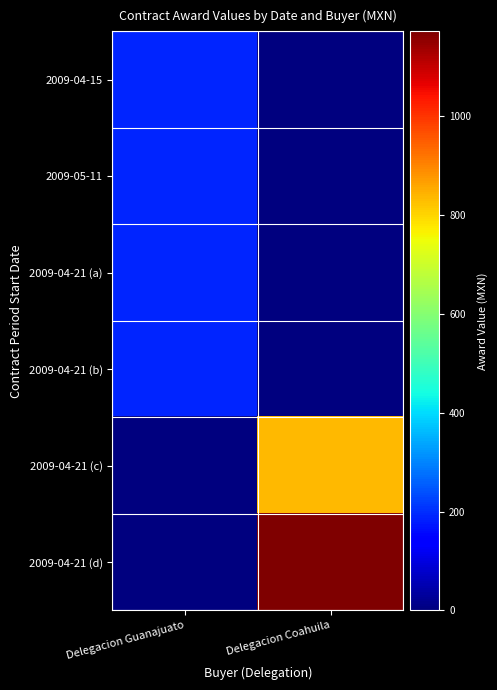

How many data points does each series have?

2